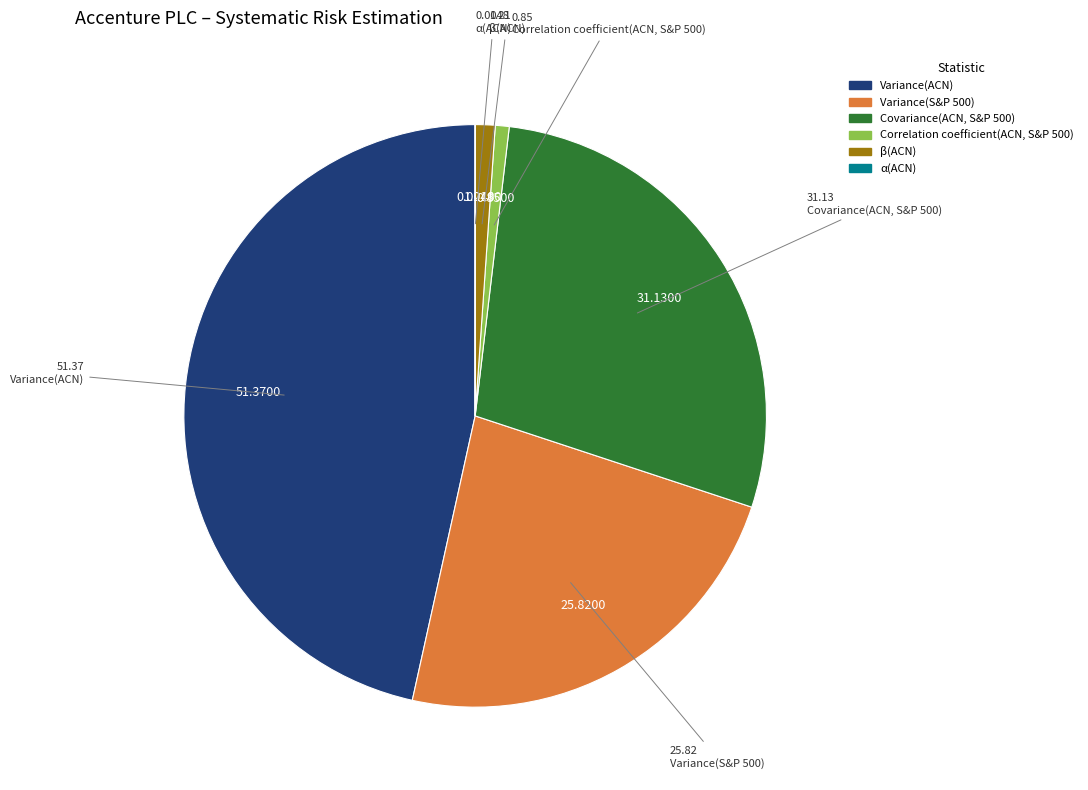

What is the ratio of the value at Covariance(ACN, S&P 500) to the value at Variance(ACN)?

0.6